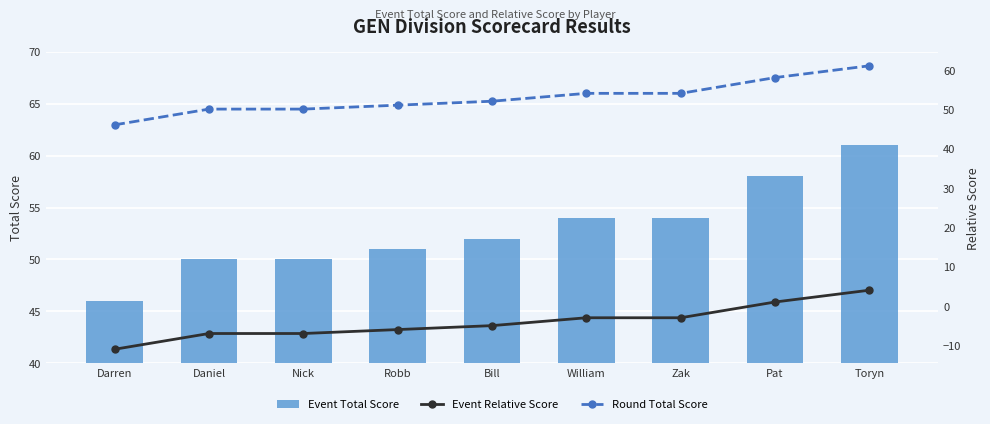

At which category does the chart reach its minimum across all series?

Darren